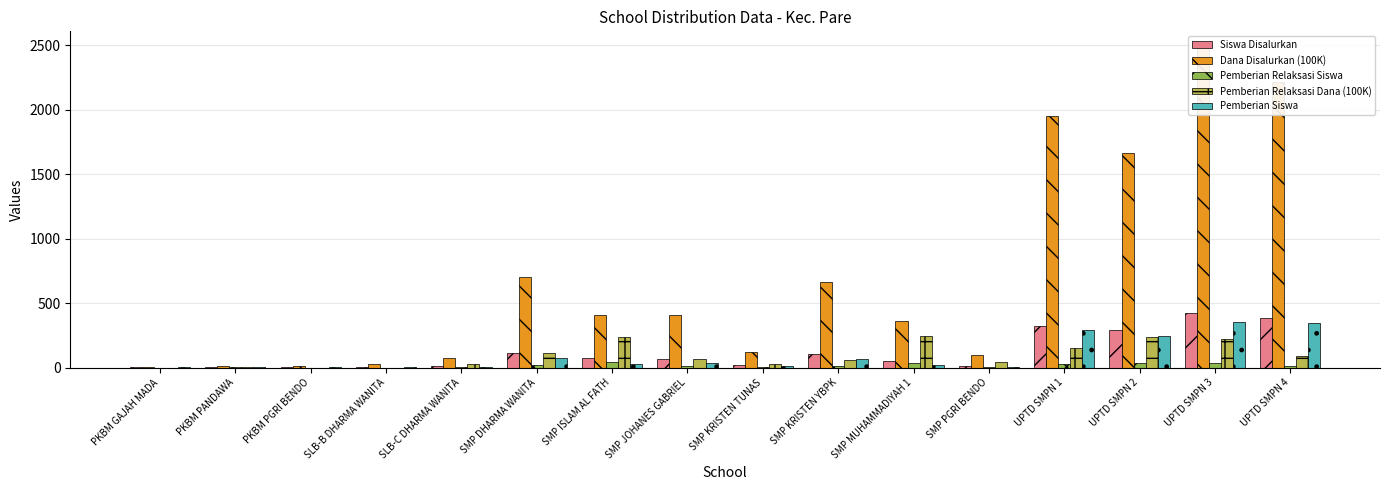

What is the difference between the maximum and minimum values in the Dana Disalurkan (100K) series?

2475.0